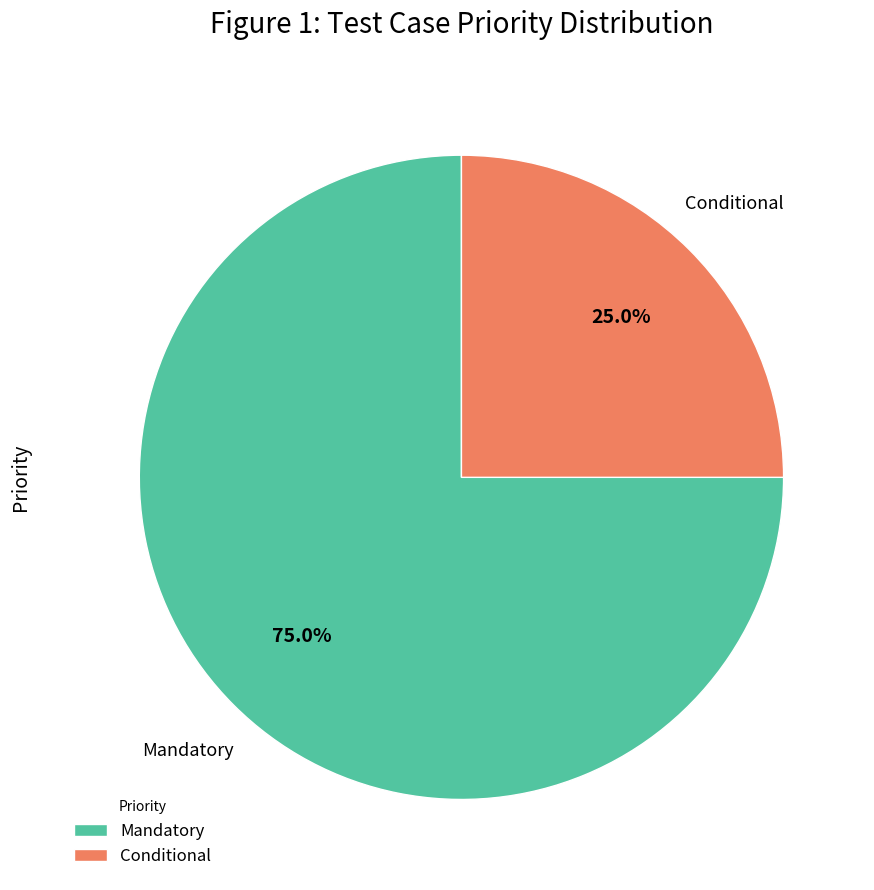

What portion of the pie excludes Conditional?

75.0%